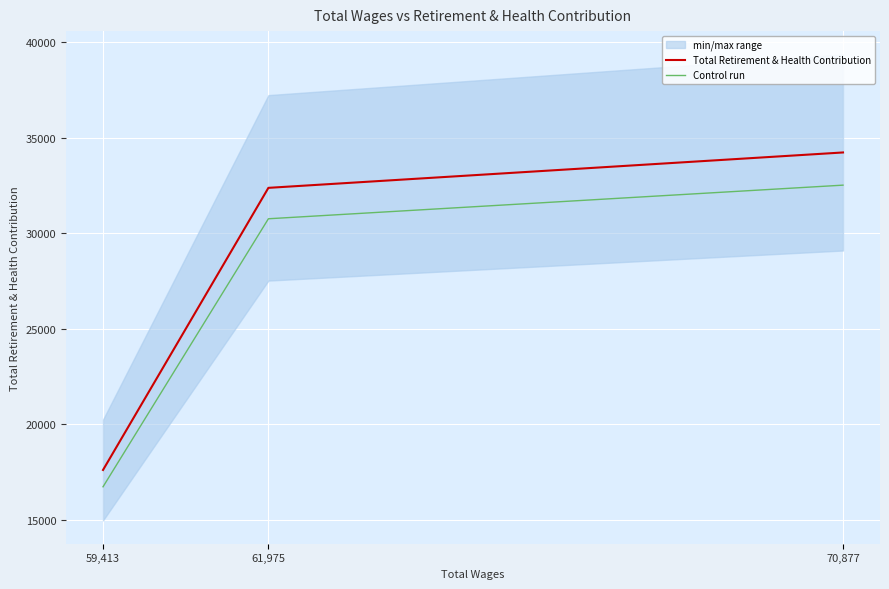

What is the difference between the Control run values at 70,877 and 59,413?

15793.8